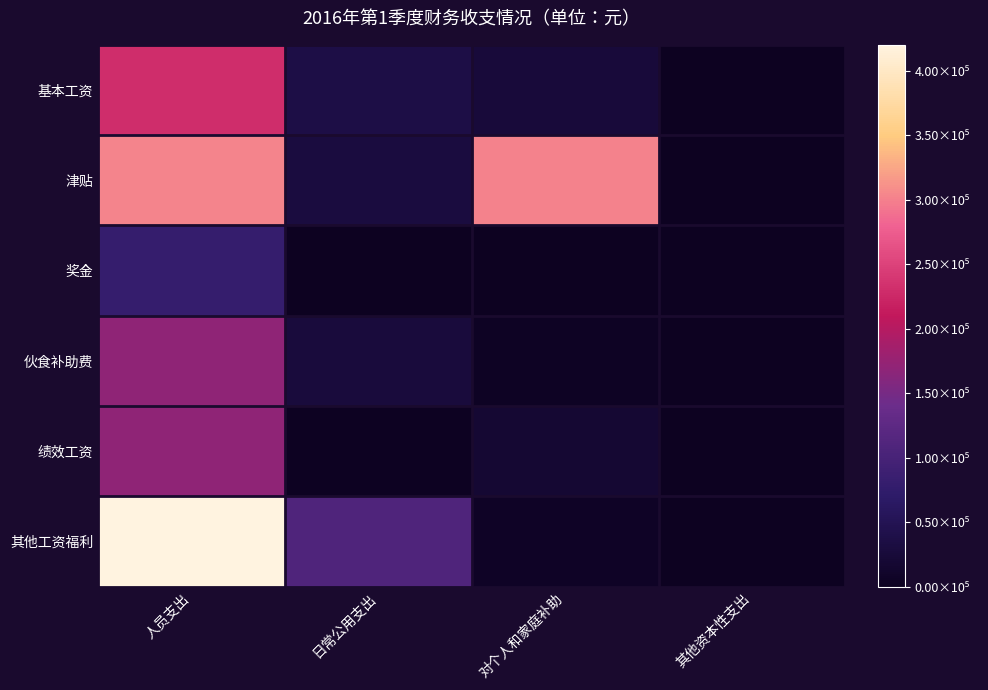

Rank the series by their maximum value, from lowest to highest.

奖金, 绩效工资, 伙食补助费, 基本工资, 津贴, 其他工资福利